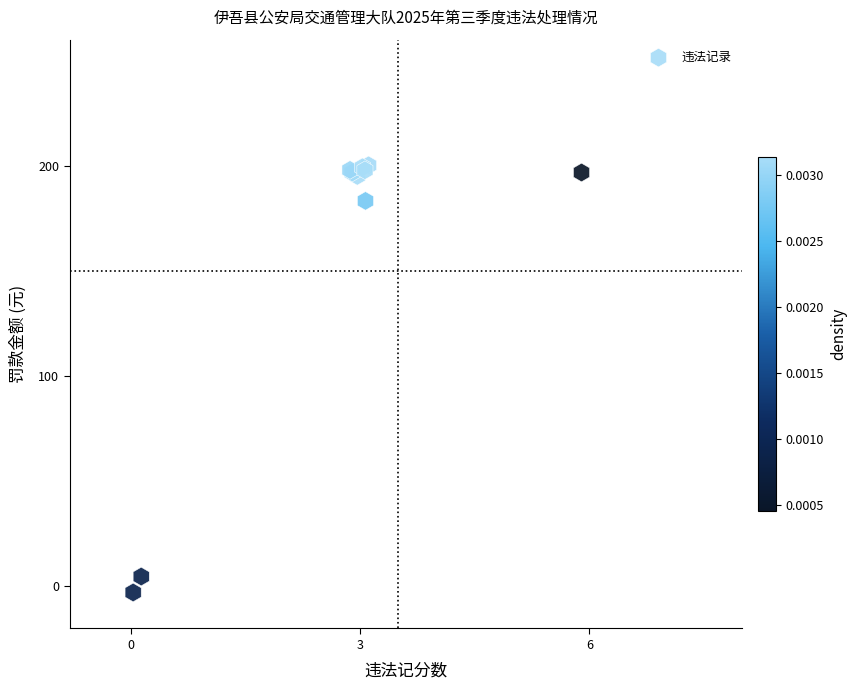

What Y value in the scatter plot is closest to 98?

183.3